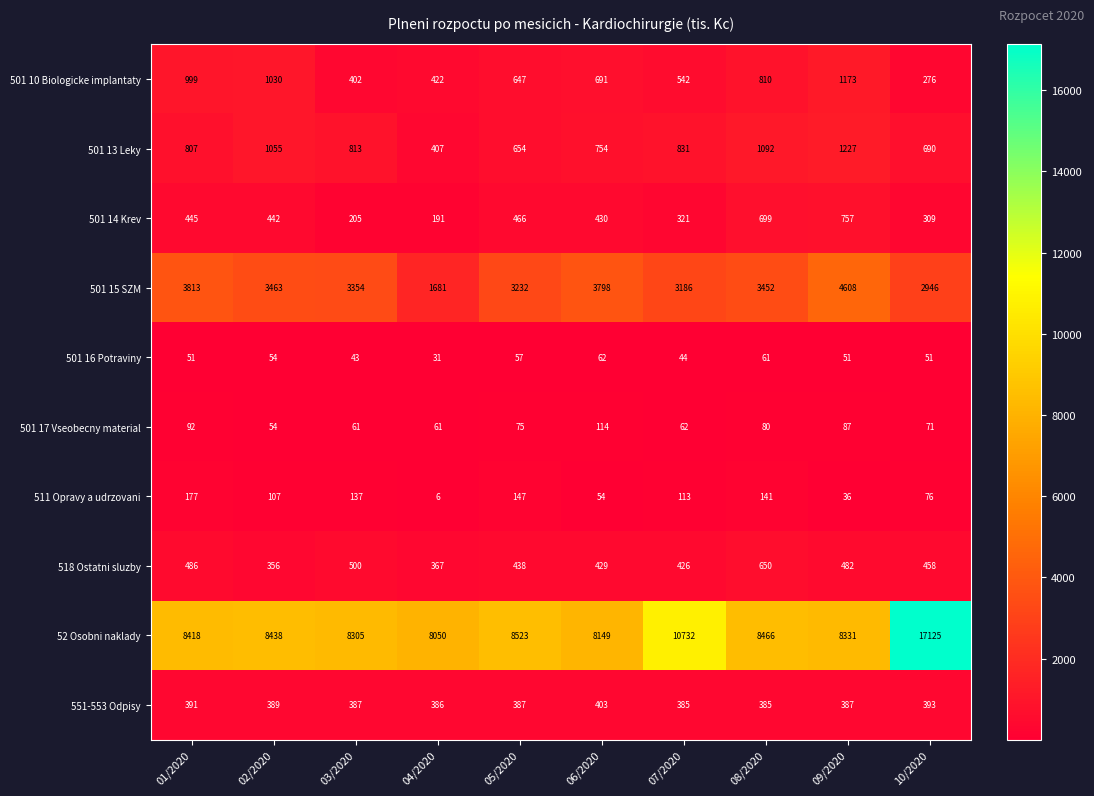

What is the average value of the 518 Ostatni sluzby series?

459